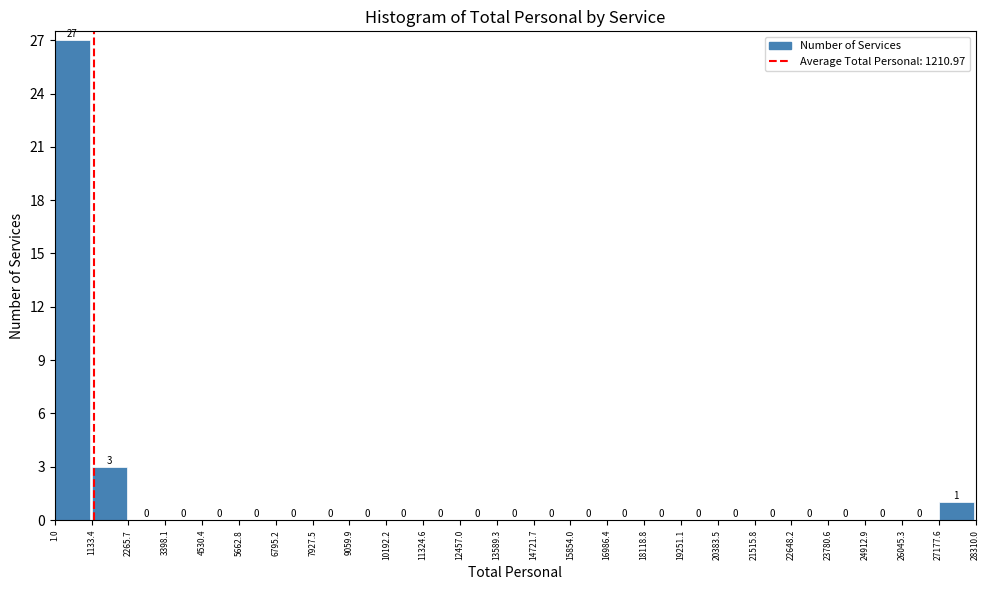

Which range on the x-axis has the tallest bar?

1.0 to 1133.4